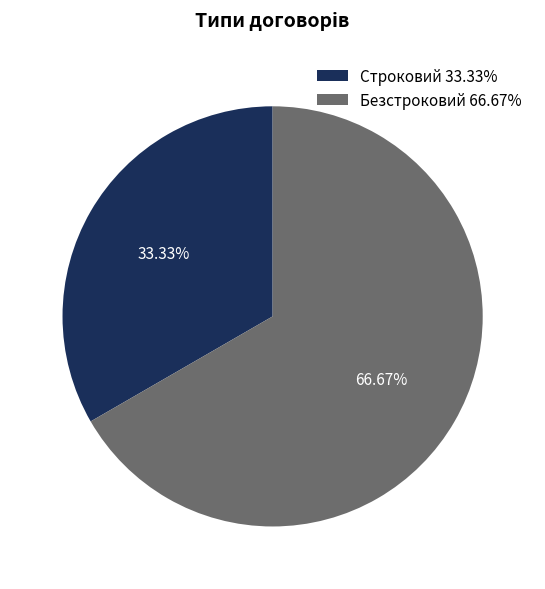

What is the ratio of the value at Безстроковий 66.67% to the value at Строковий 33.33%?

2.0